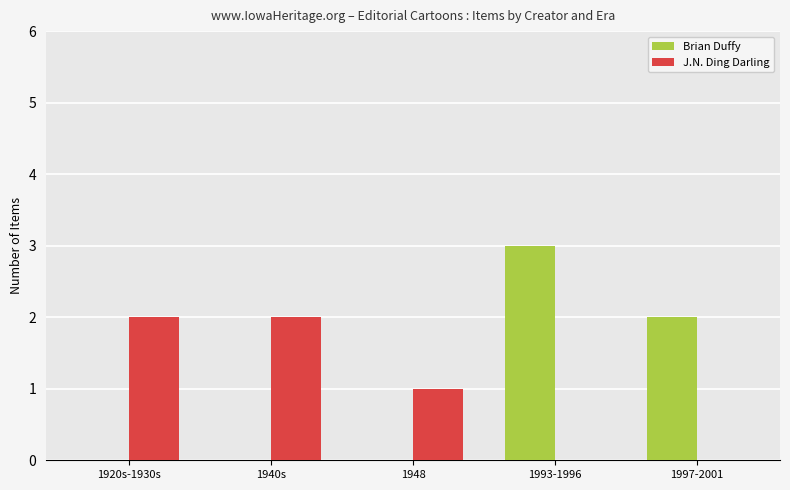

The value of J.N. Ding Darling at 1940s is 2. True or false?

True